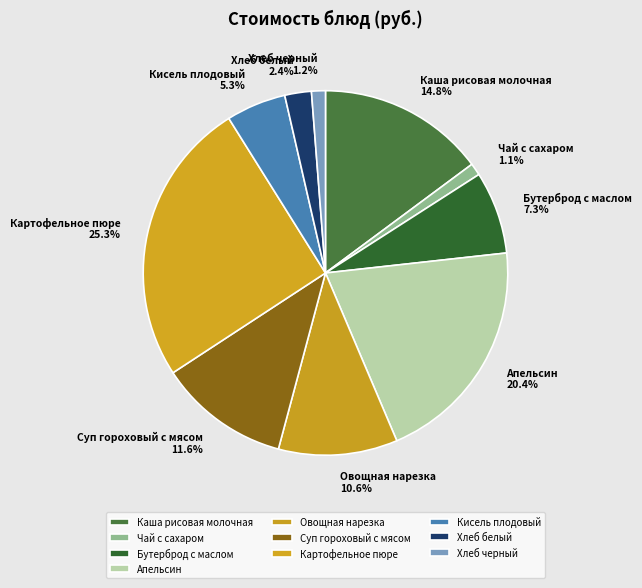

To the nearest percent, what is the combined percentage of Апельсин and Хлеб белый?

23%